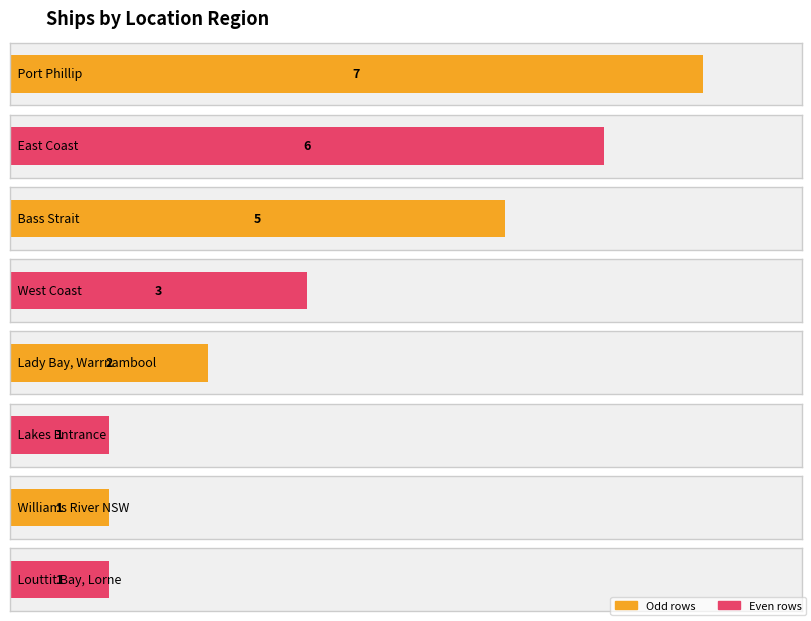

What is the greatest value displayed?

7